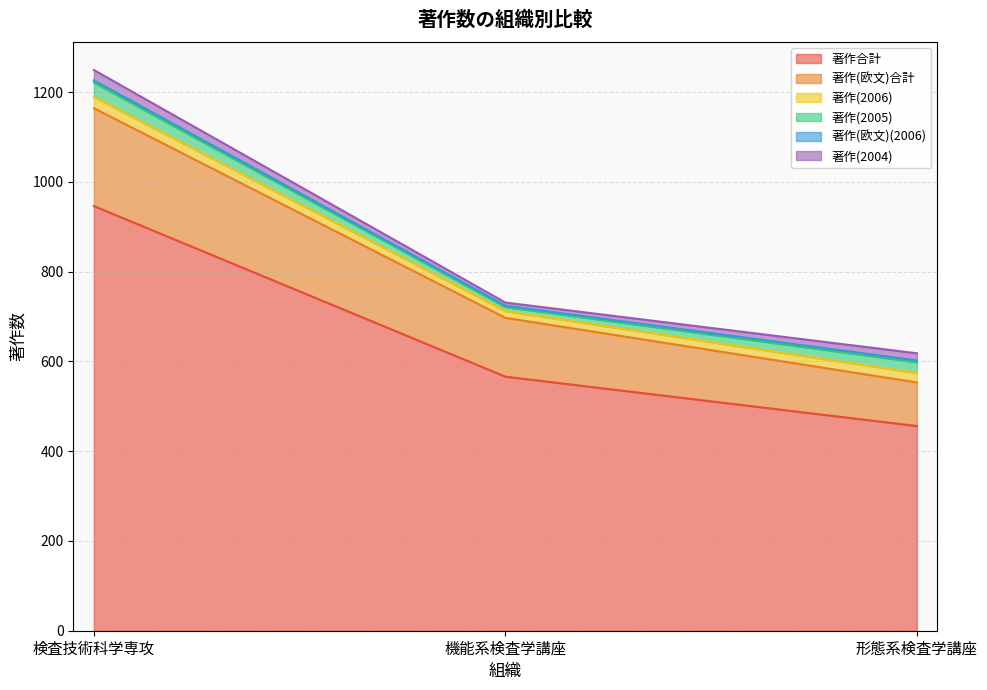

What is the value of the 著作(2006) point at the 3rd from the left?

21